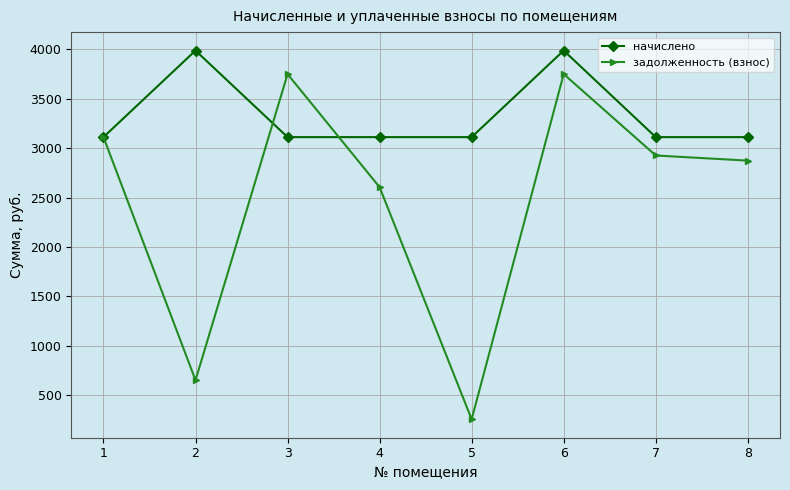

True or false: задолженность (взнос) has more than 0 interior local peaks.

True